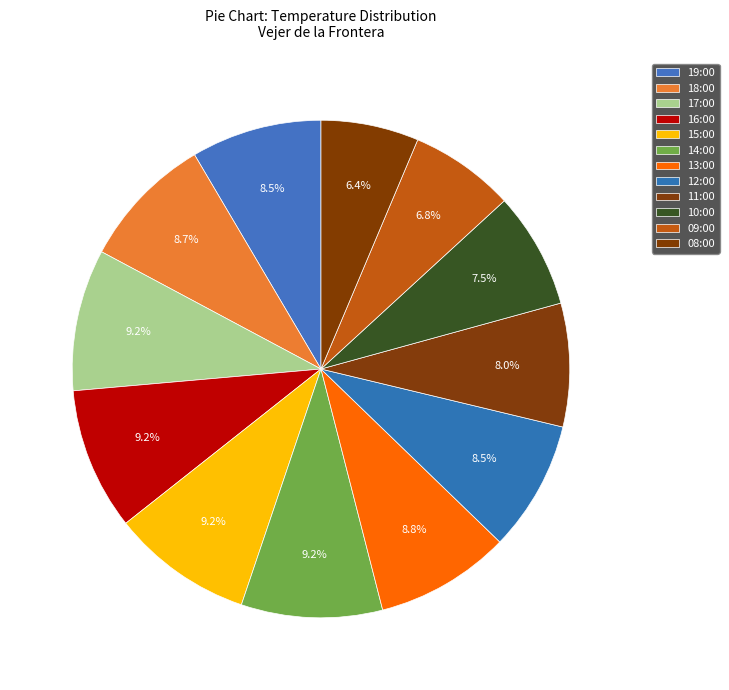

Count the number of slices in the pie.

12